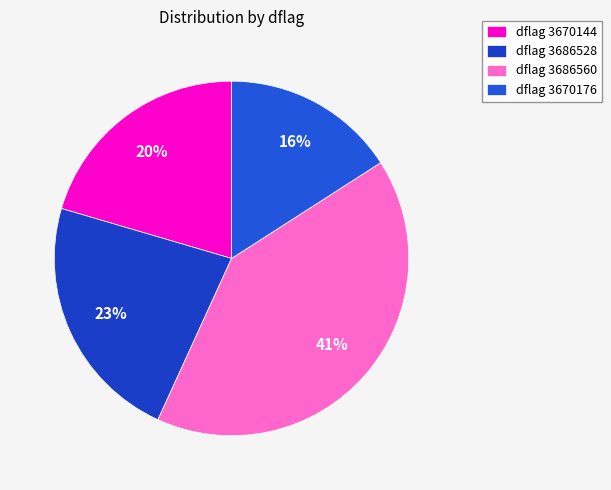

What is the largest slice in the pie chart?

dflag 3686560